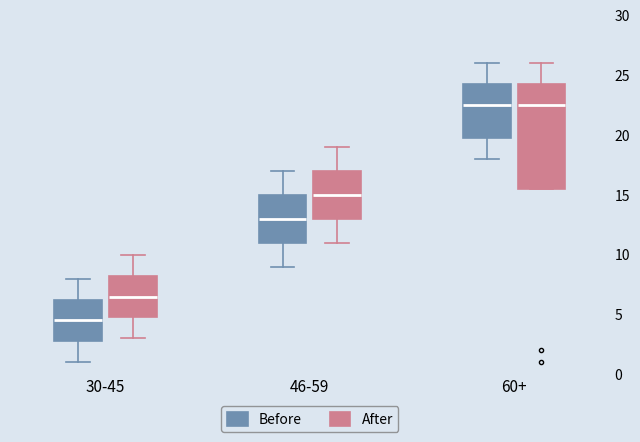

Reading left to right, transcribe this box plot: for each box, give where its median line is, the range the box spans, and where its two whiskers end, as read against the y-axis. The values are not printed on the chart, so give them approximately, as read against the axis.

30-45 (Before): median 4.5, box 3.0 to 6.5, whiskers 1.0 to 8.0
30-45 (After): median 6.5, box 5.0 to 8.5, whiskers 3.0 to 10.0
46-59 (Before): median 13.0, box 11.0 to 15.0, whiskers 9.0 to 17.0
46-59 (After): median 15.0, box 13.0 to 17.0, whiskers 11.0 to 19.0
60+ (Before): median 22.5, box 20.0 to 24.5, whiskers 18.0 to 26.0
60+ (After): median 22.5, box 15.5 to 24.5, whiskers 15.5 to 26.0